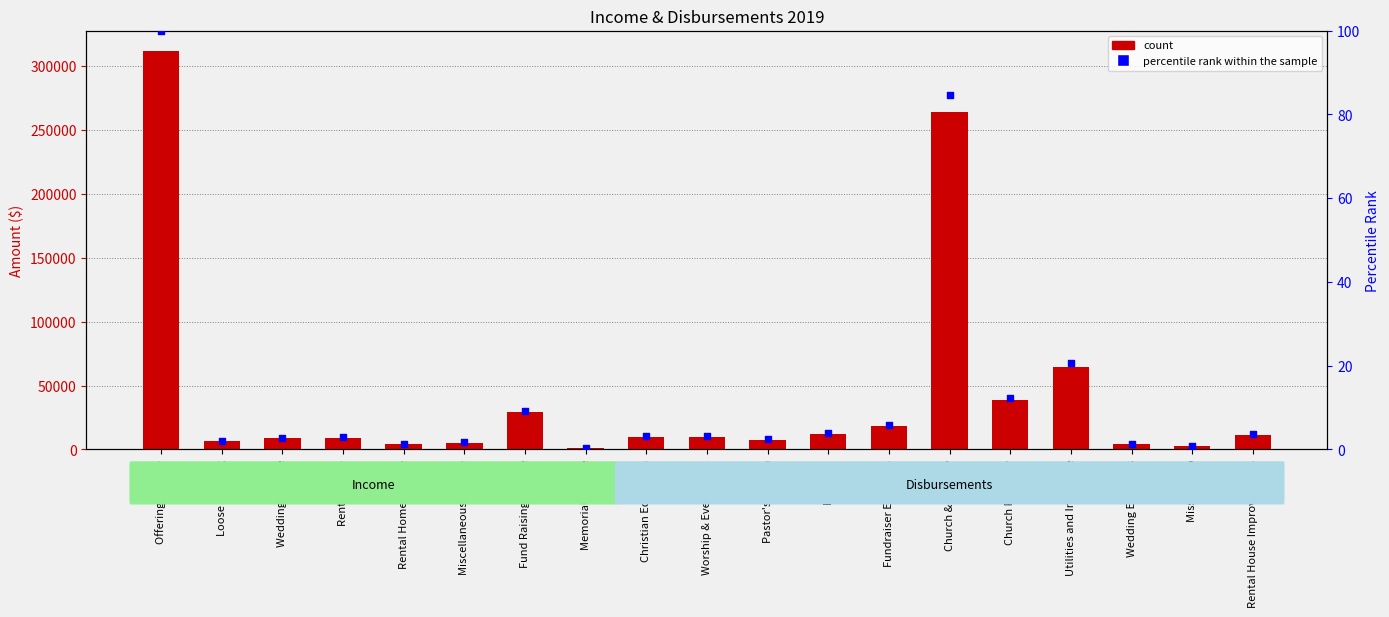

What is the change in value from Rental Home Income to Worship & Evengelism?

+1.9